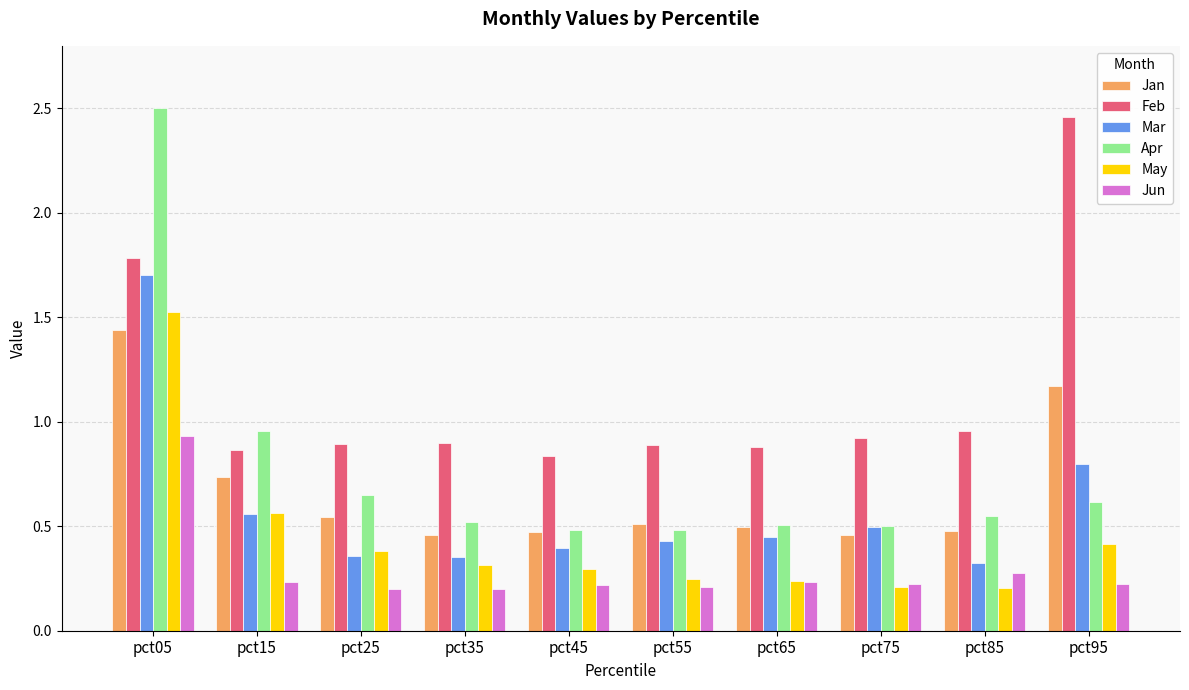

Which category has the highest value in the May series?

pct05